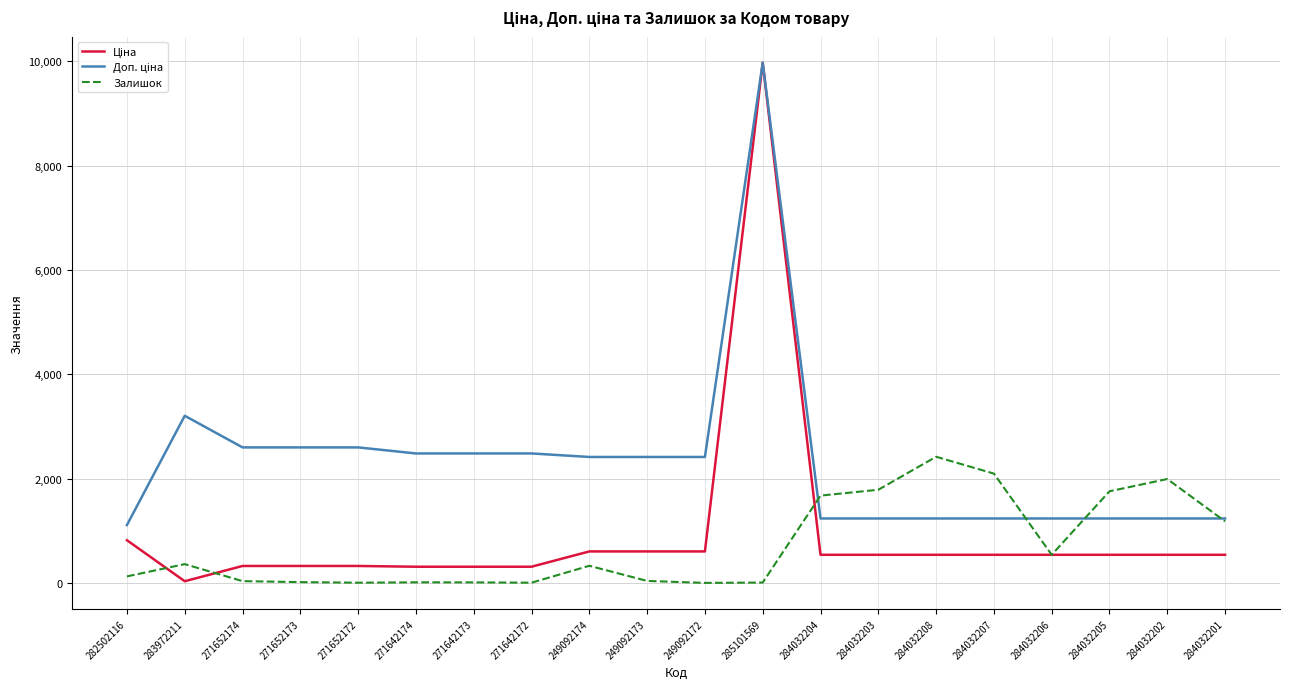

The value of Залишок at 284032207 is 3393.9. True or false?

False